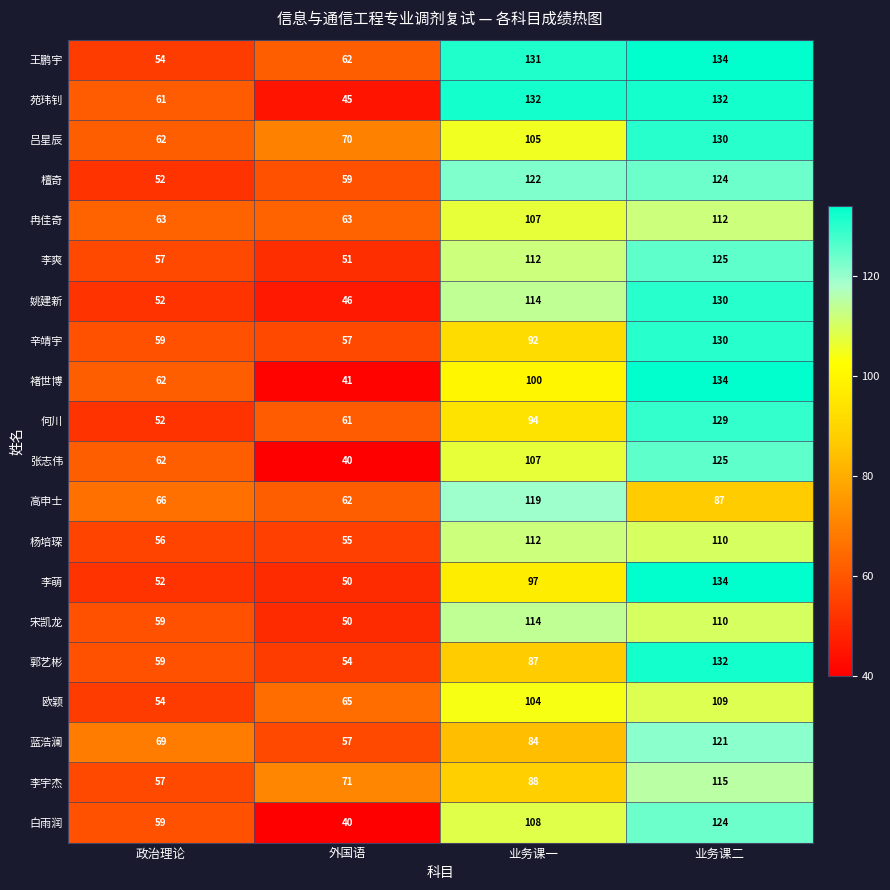

At which label is 冉佳奇 closest to 87?

业务课一